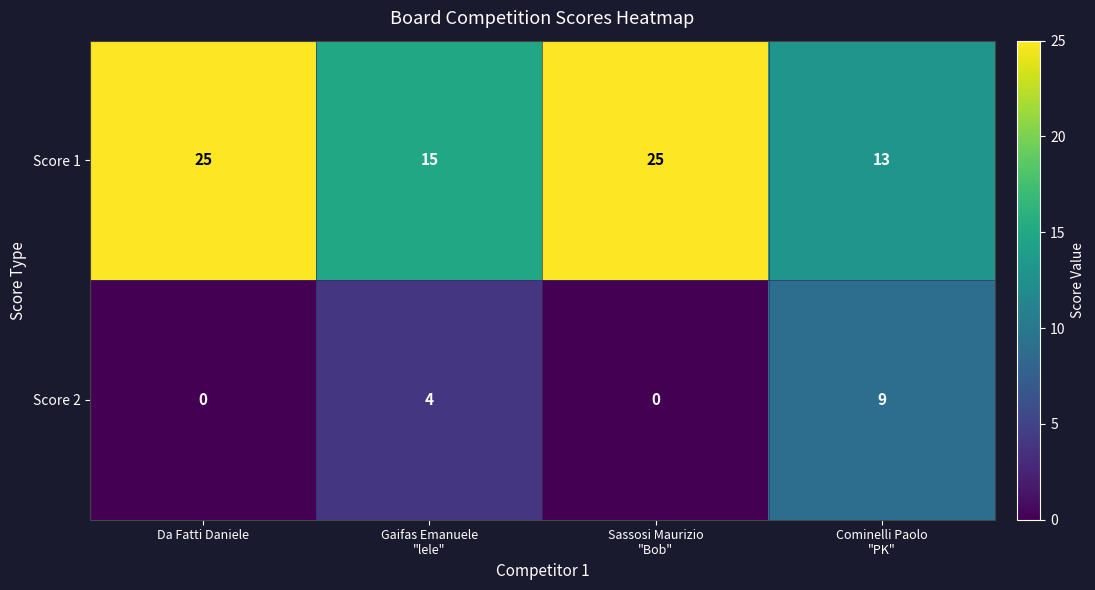

Which series changed the most between Gaifas Emanuele
"lele" and Cominelli Paolo
"PK"?

Score 2